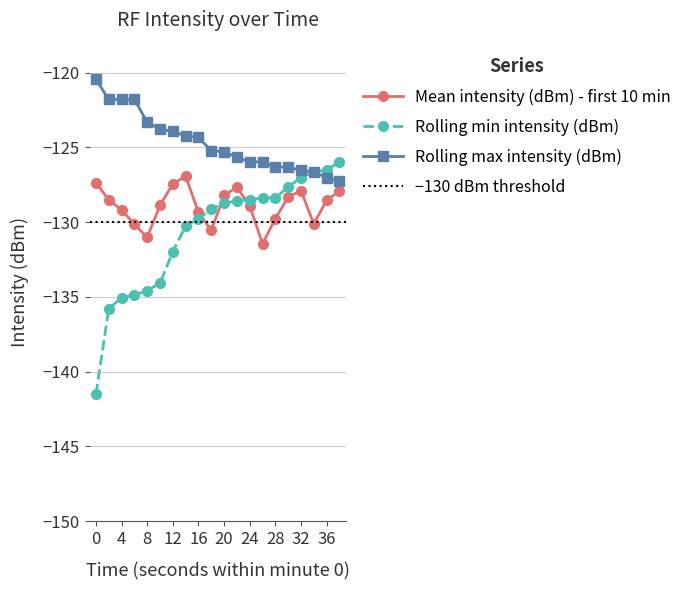

Reading left to right, what are all the values shown in this chart?

Mean intensity (dBm) - first 10 min: 0=-127.4	2=-128.5	4=-129.2	6=-130.1	8=-131.0	10=-128.9	12=-127.5	14=-126.9	16=-129.3	18=-130.6	20=-128.2	22=-127.7	24=-128.9	26=-131.4	28=-129.8	30=-128.3	32=-127.9	34=-130.1	36=-128.5	38=-127.9
Rolling min intensity (dBm): 0=-141.5	2=-135.8	4=-135.1	6=-134.9	8=-134.6	10=-134.1	12=-132.0	14=-130.2	16=-129.8	18=-129.1	20=-128.8	22=-128.6	24=-128.5	26=-128.4	28=-128.4	30=-127.7	32=-127.0	34=-126.6	36=-126.5	38=-126.0
Rolling max intensity (dBm): 0=-120.5	2=-121.8	4=-121.8	6=-121.8	8=-123.3	10=-123.8	12=-123.9	14=-124.2	16=-124.3	18=-125.2	20=-125.3	22=-125.7	24=-126.0	26=-126.0	28=-126.3	30=-126.3	32=-126.5	34=-126.6	36=-127.0	38=-127.2